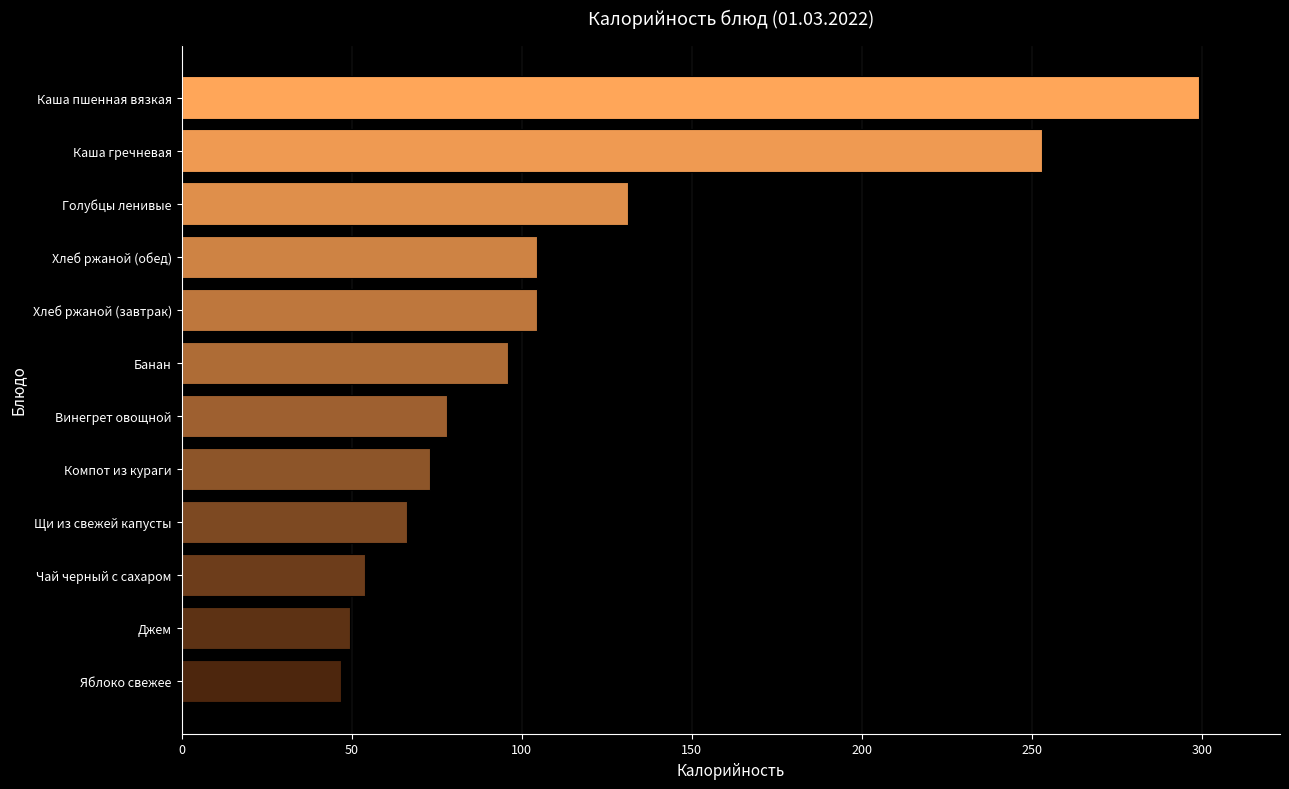

Is it true that the value at Компот из кураги is 72.9?

True